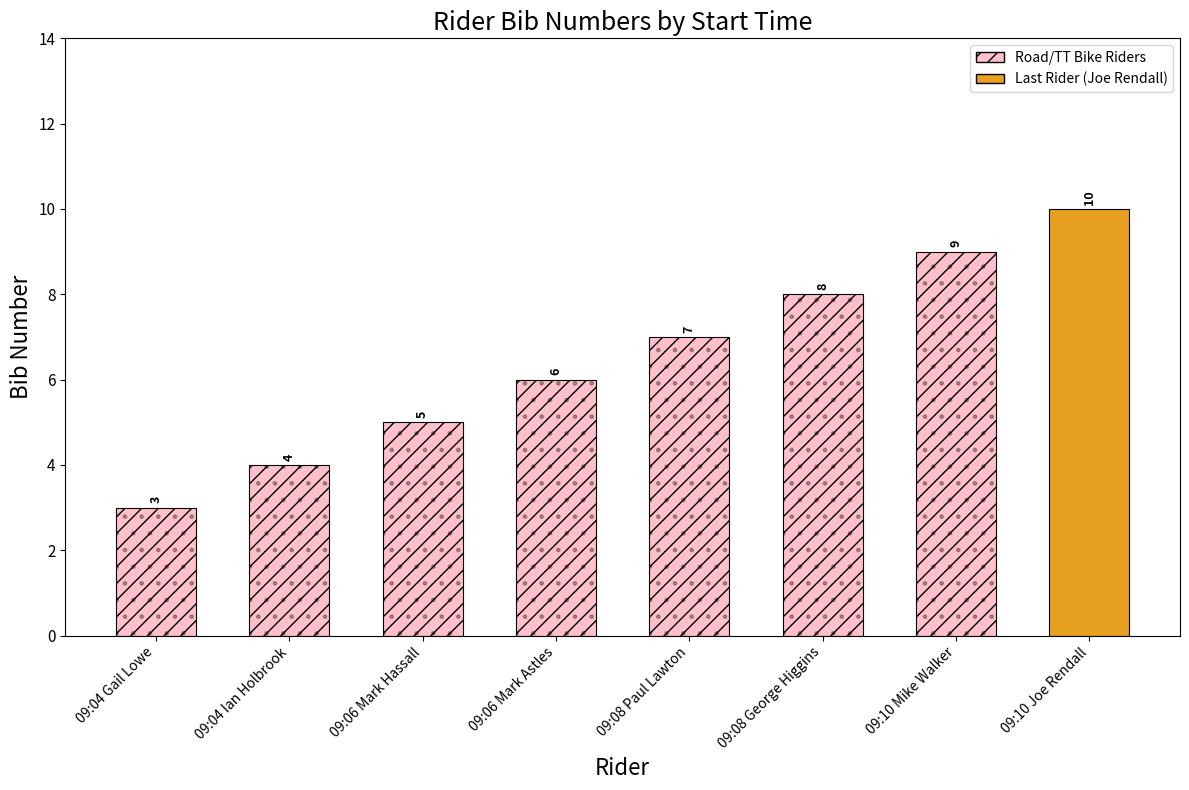

What is the greatest value displayed?

10